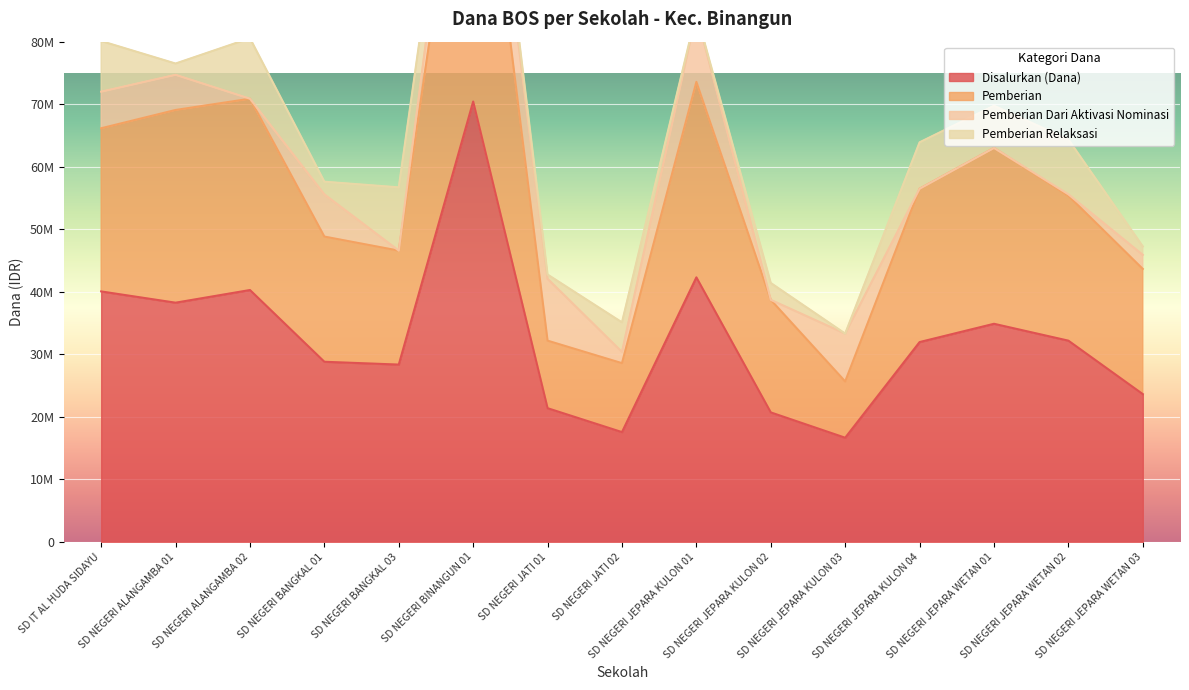

What is the value of the Pemberian point at the 4th from the left?

48825000